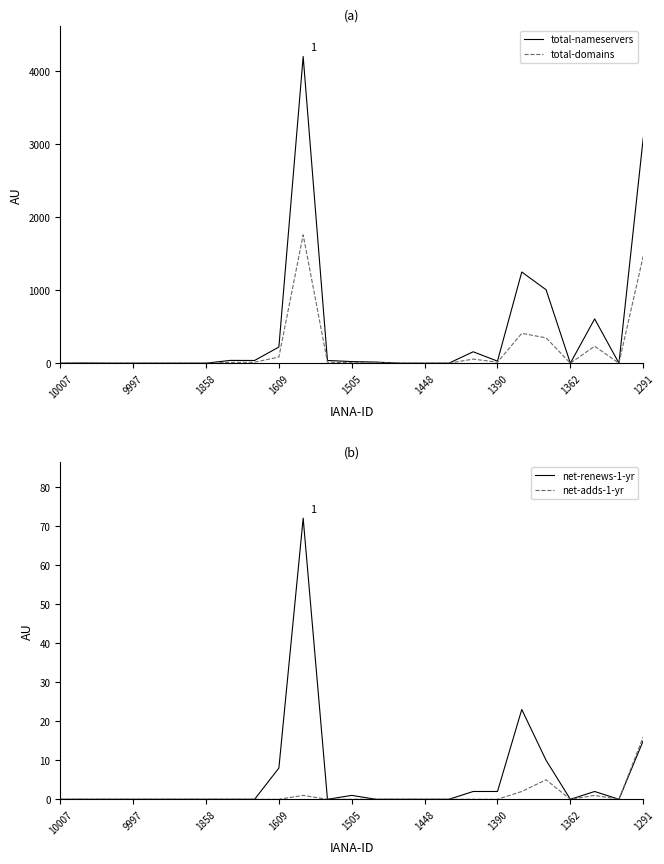

What is the highest value of the total-nameservers series?

4195